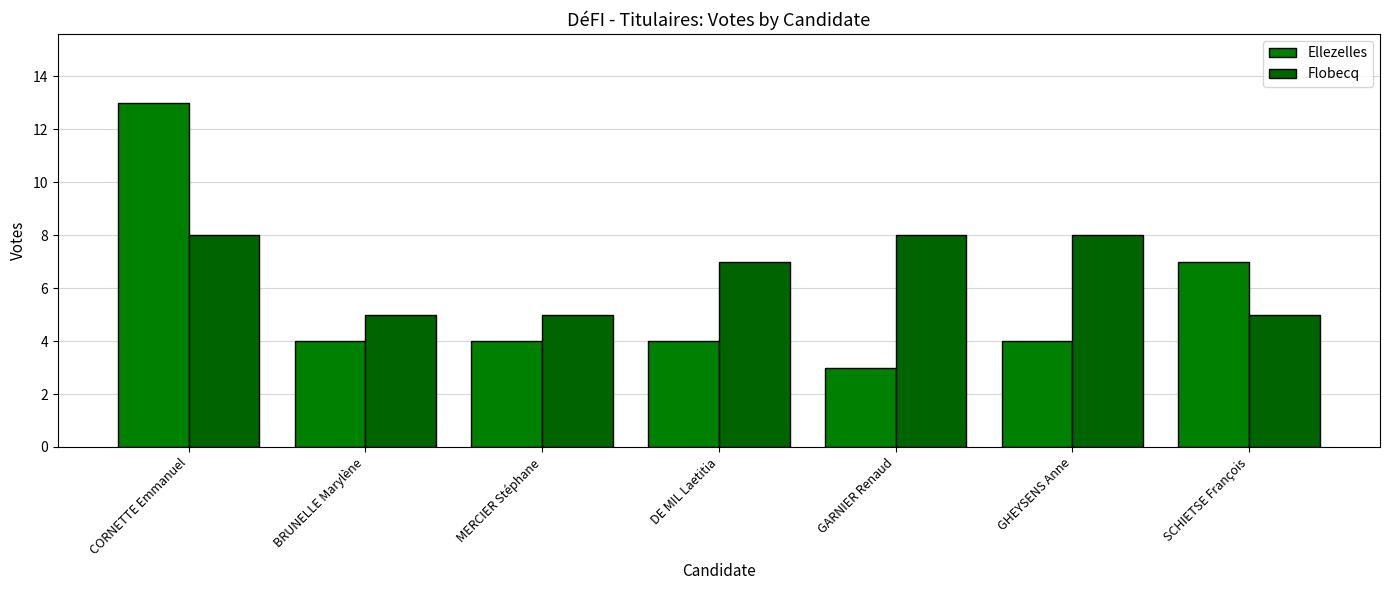

At how many categories does at least one series exceed 11?

1